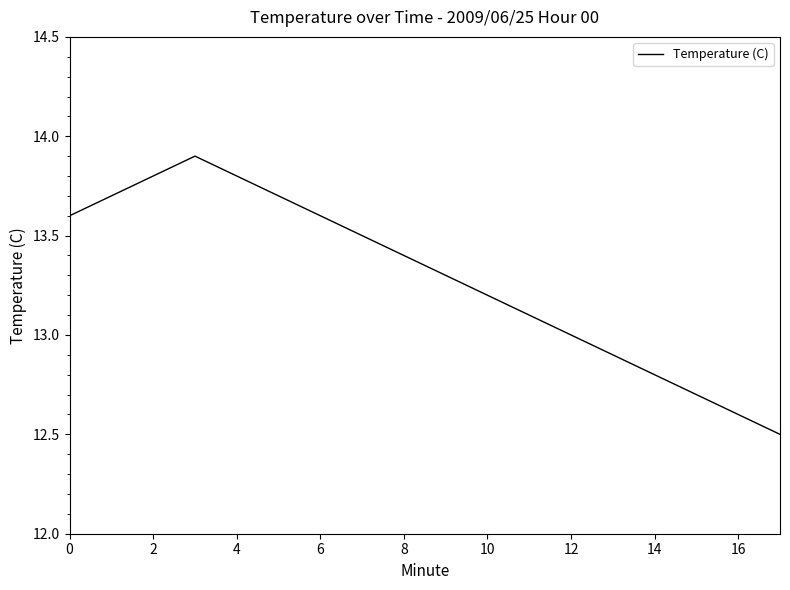

What is the greatest value displayed?

13.9